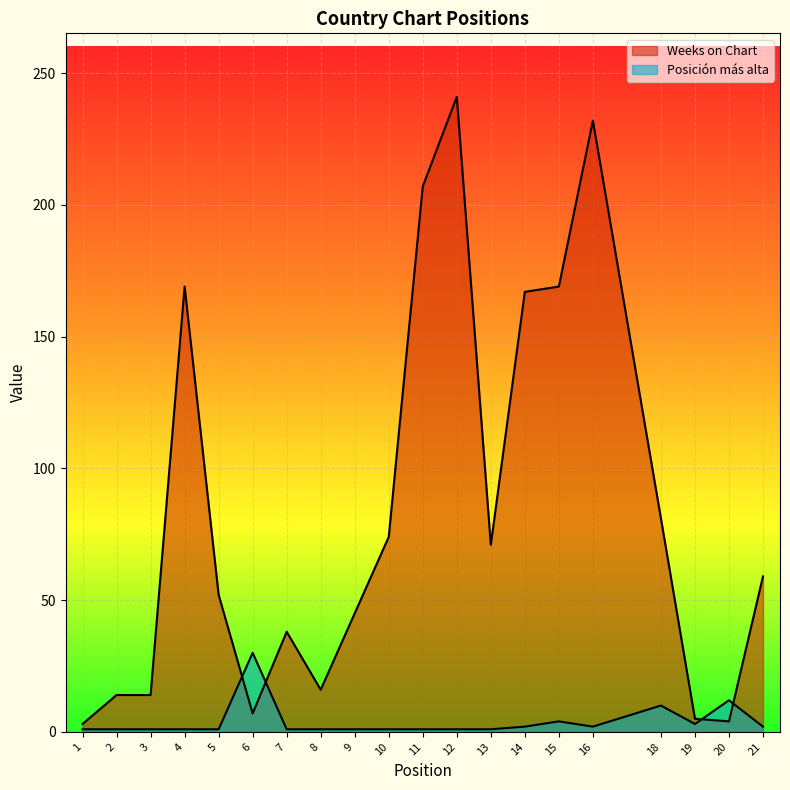

Is the value of Weeks on Chart at 14 greater than the value of Posicion mas alta at 14?

Yes